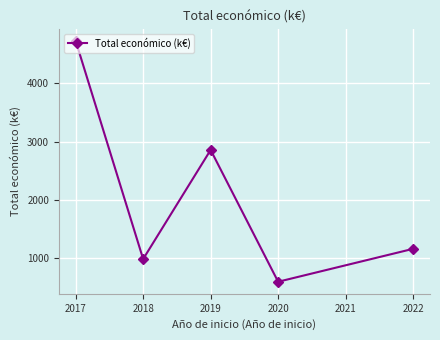

Where does the data first go above 1163?

2017